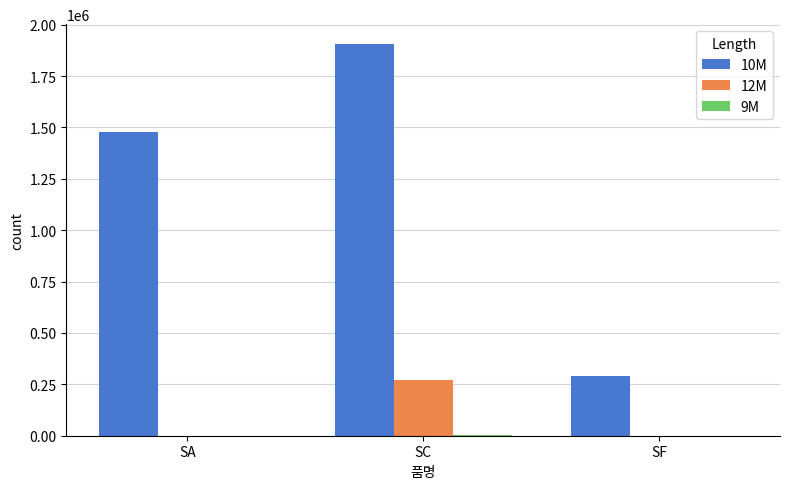

Which series changed the most between SA and SF?

10M